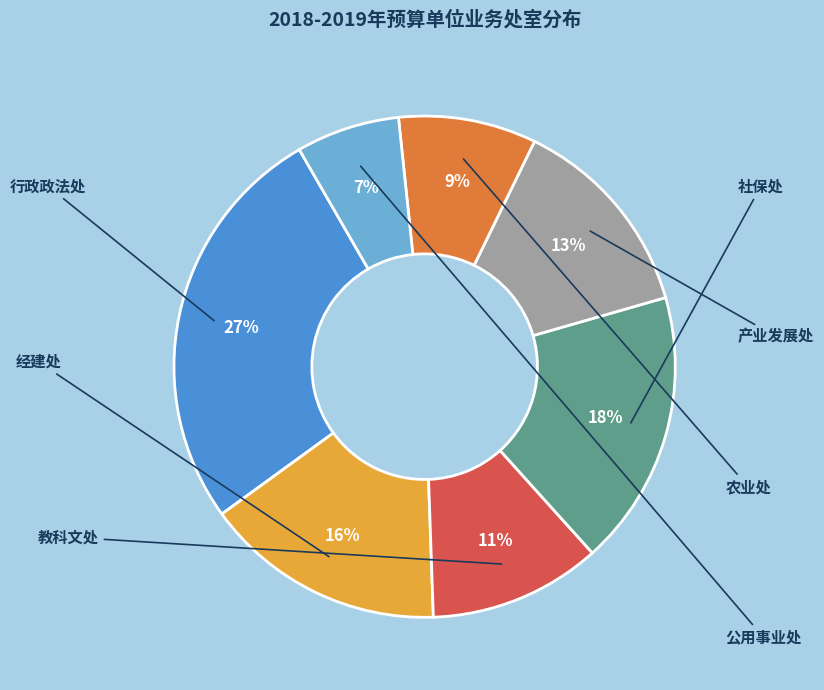

What is the largest slice in the pie chart?

行政政法处